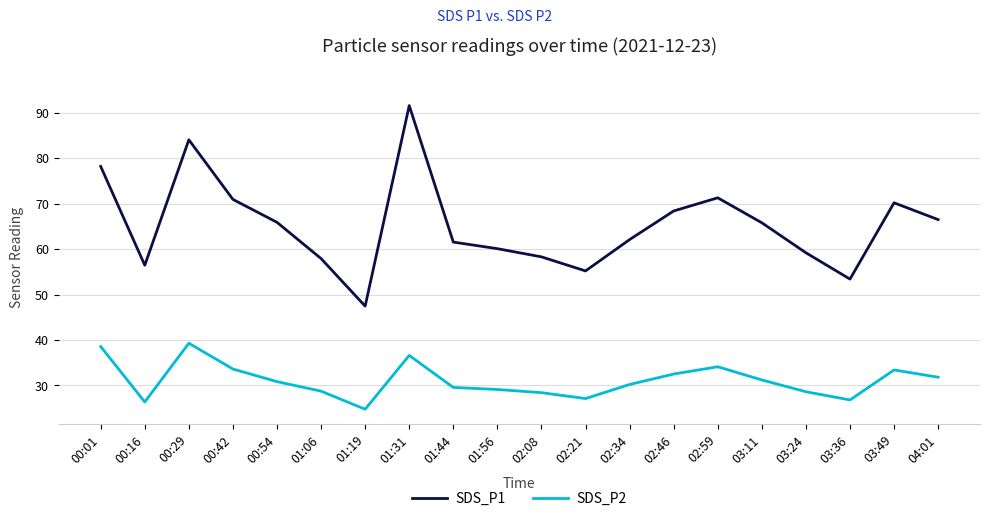

How many lines are shown in the chart?

2